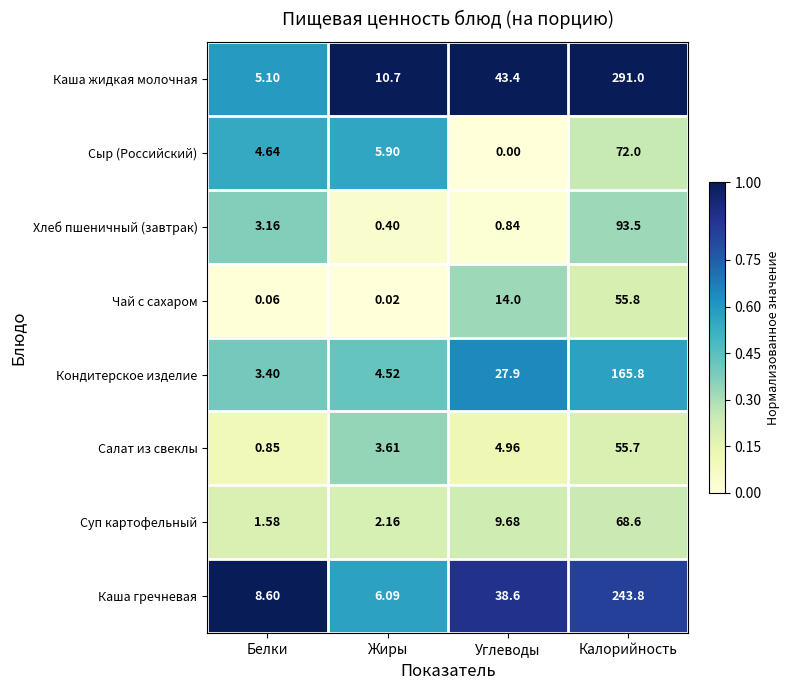

Is the value of Каша жидкая молочная at Белки greater than the value of Суп картофельный at Жиры?

Yes